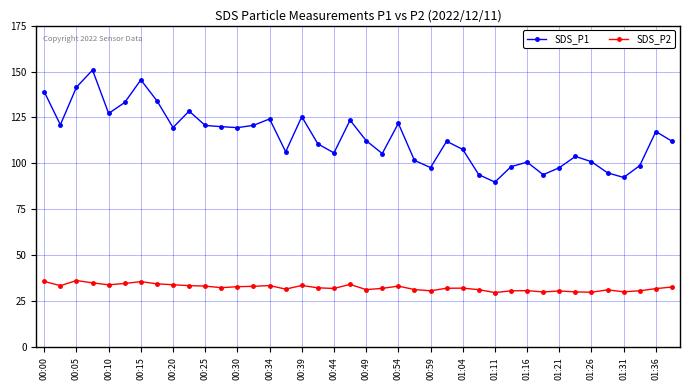

Rank the series by their maximum value, from highest to lowest.

SDS_P1, SDS_P2